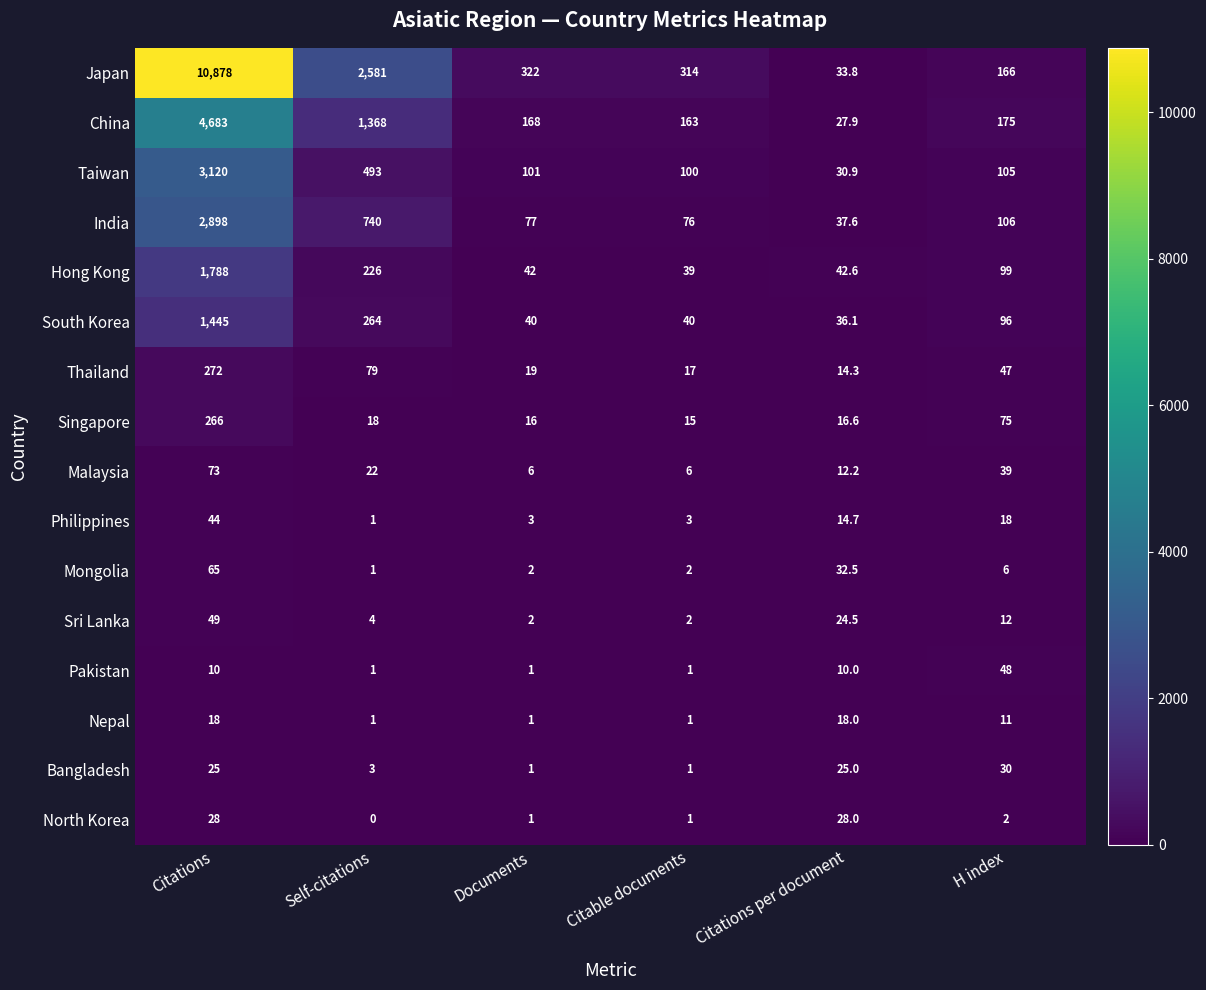

How many Nepal values are between 1 and 18?

6